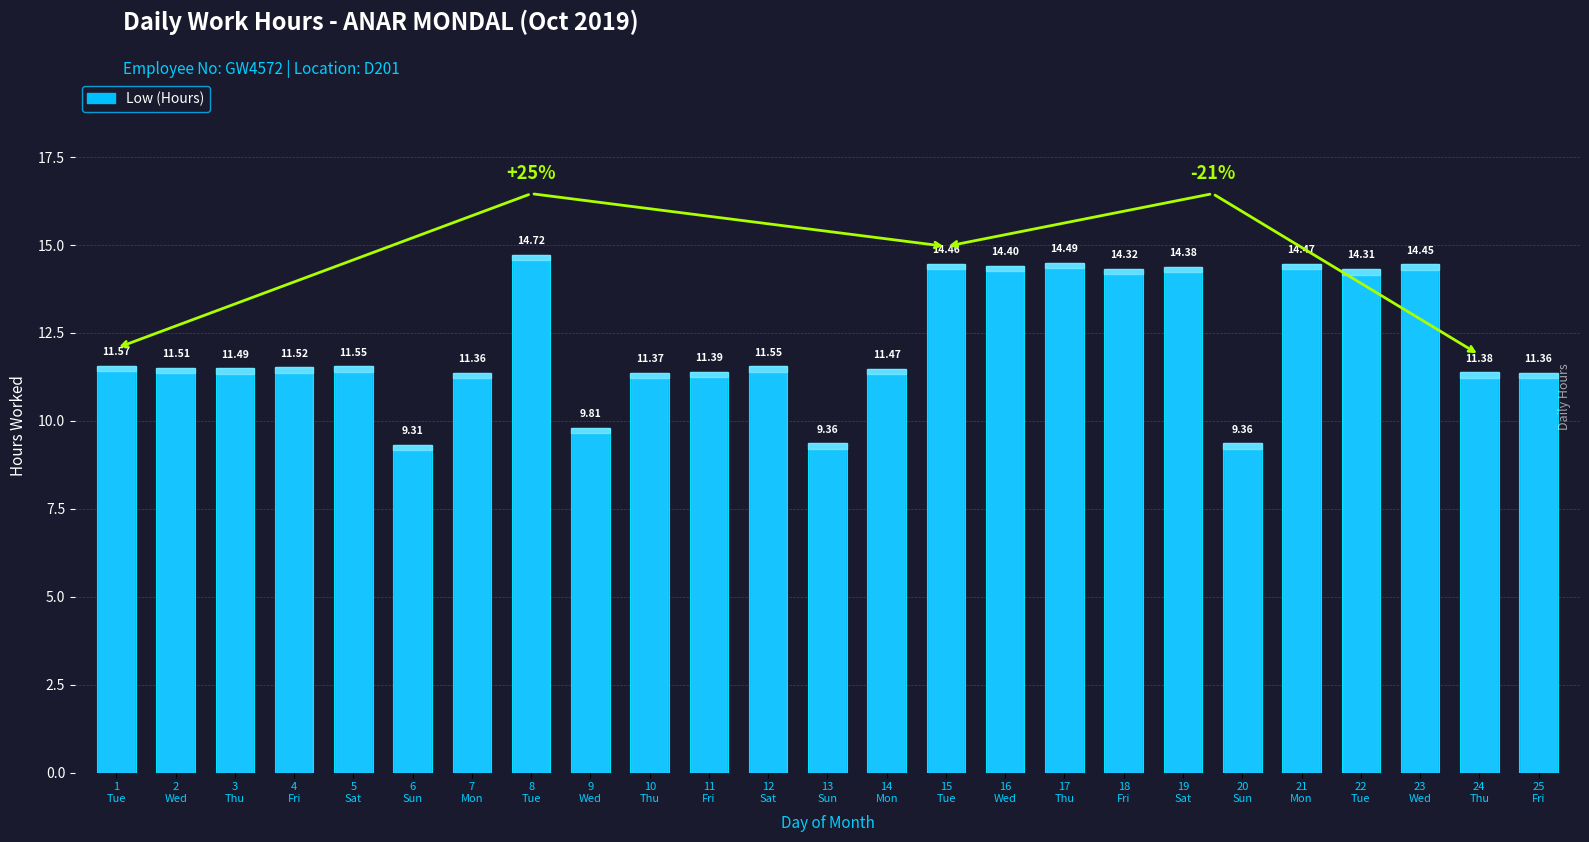

Are the bars grouped side by side (vs. stacked)?

No